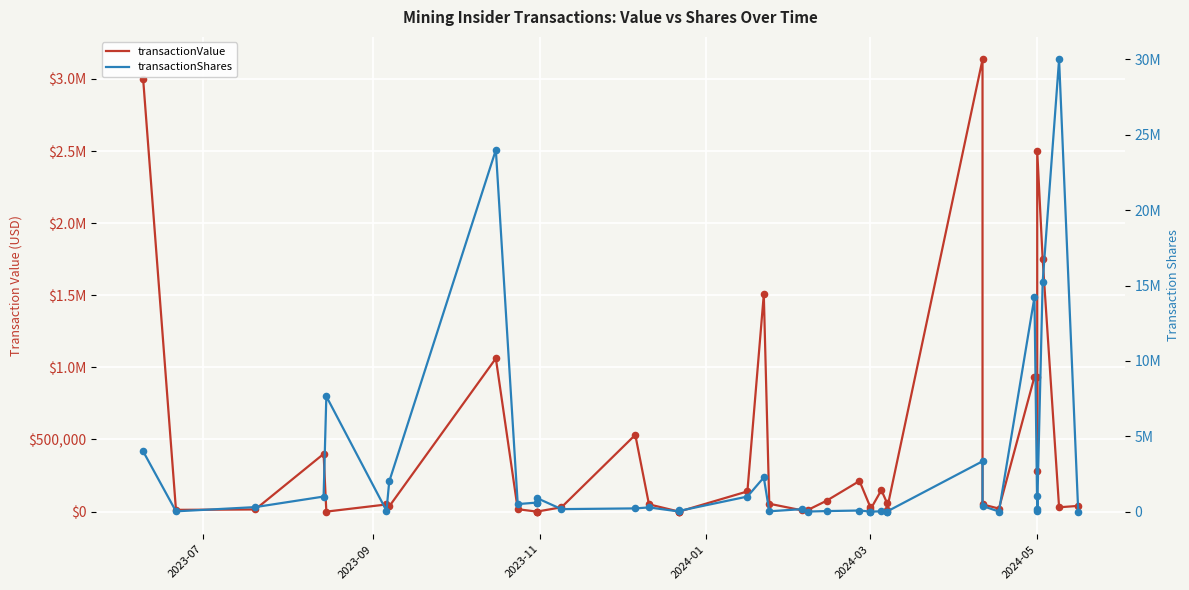

Is the value of transactionValue at 10 greater than the value of transactionShares at 11?

No